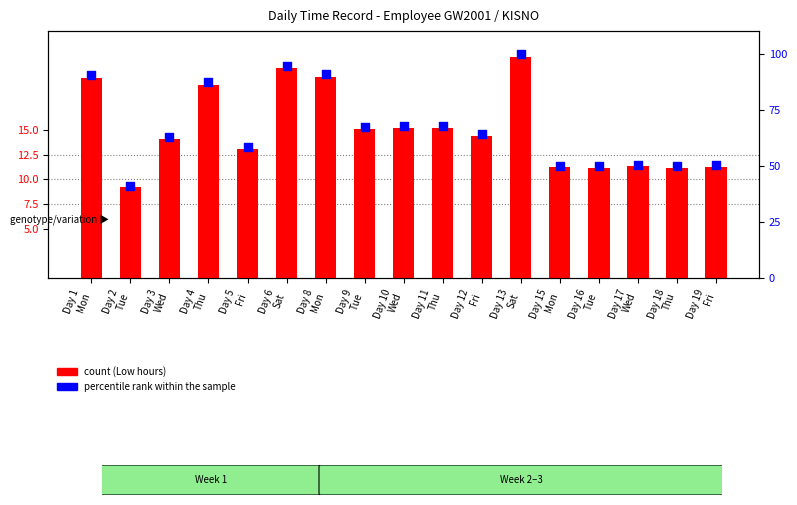

Which series contains the lowest Y value?

count